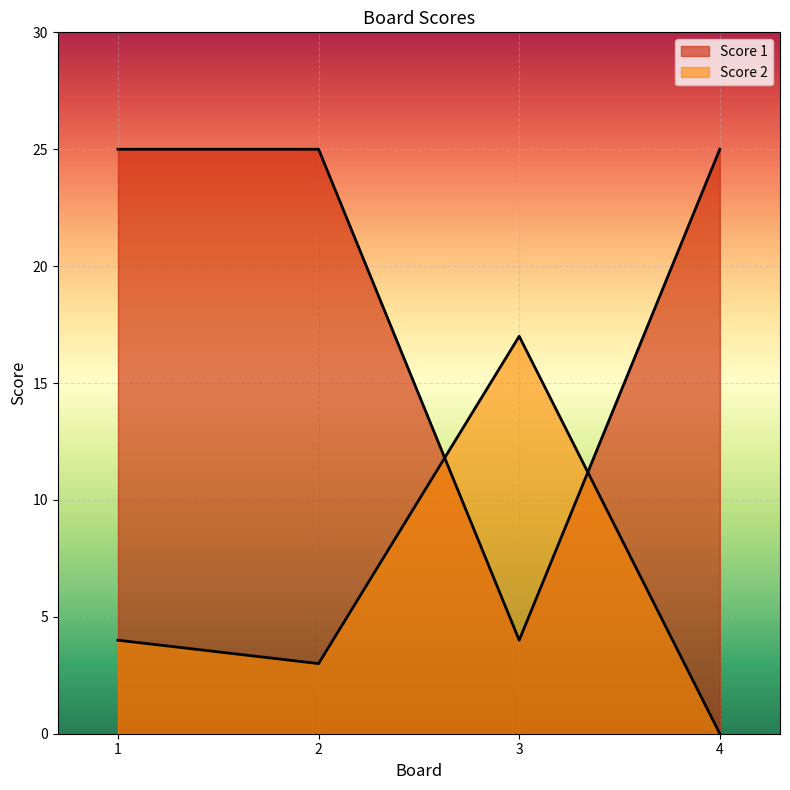

Which category has the lowest value in the Score 2 series?

4